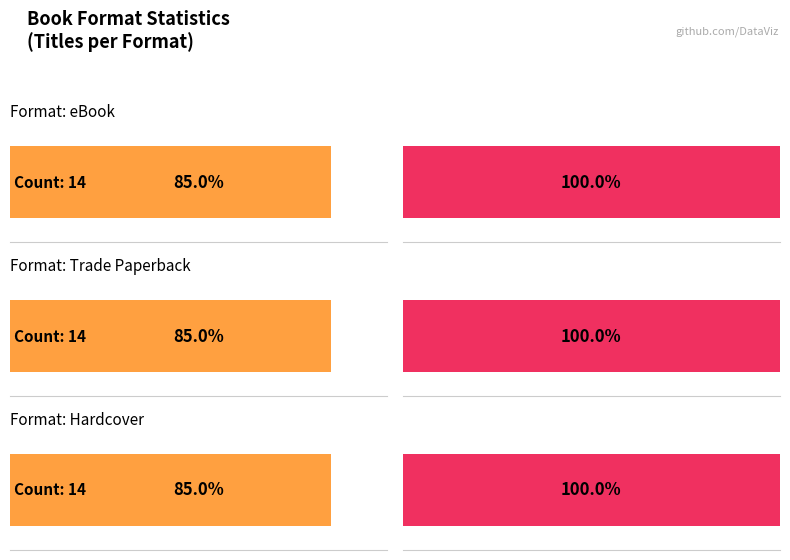

How many data points in Hardcover are above 187688103?

6